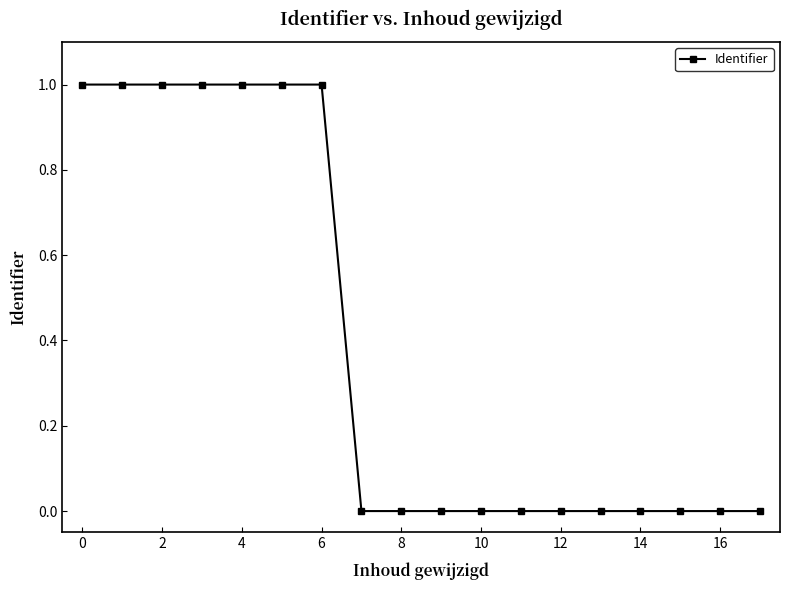

What is the maximum value shown in the chart?

1.0